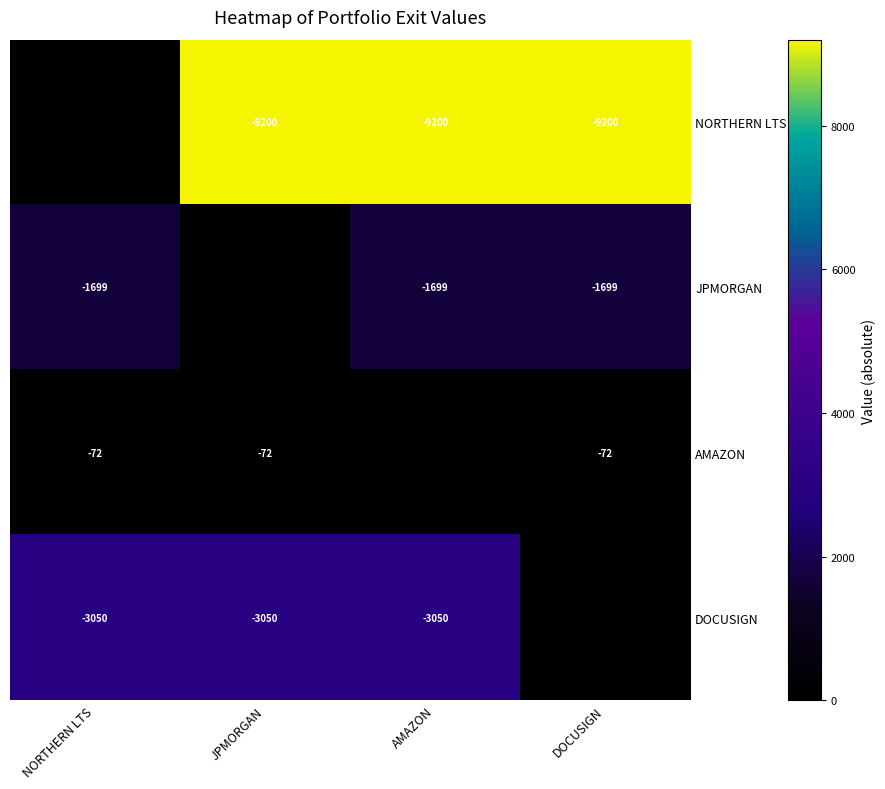

The value of JPMORGAN at AMAZON is -2383. True or false?

False